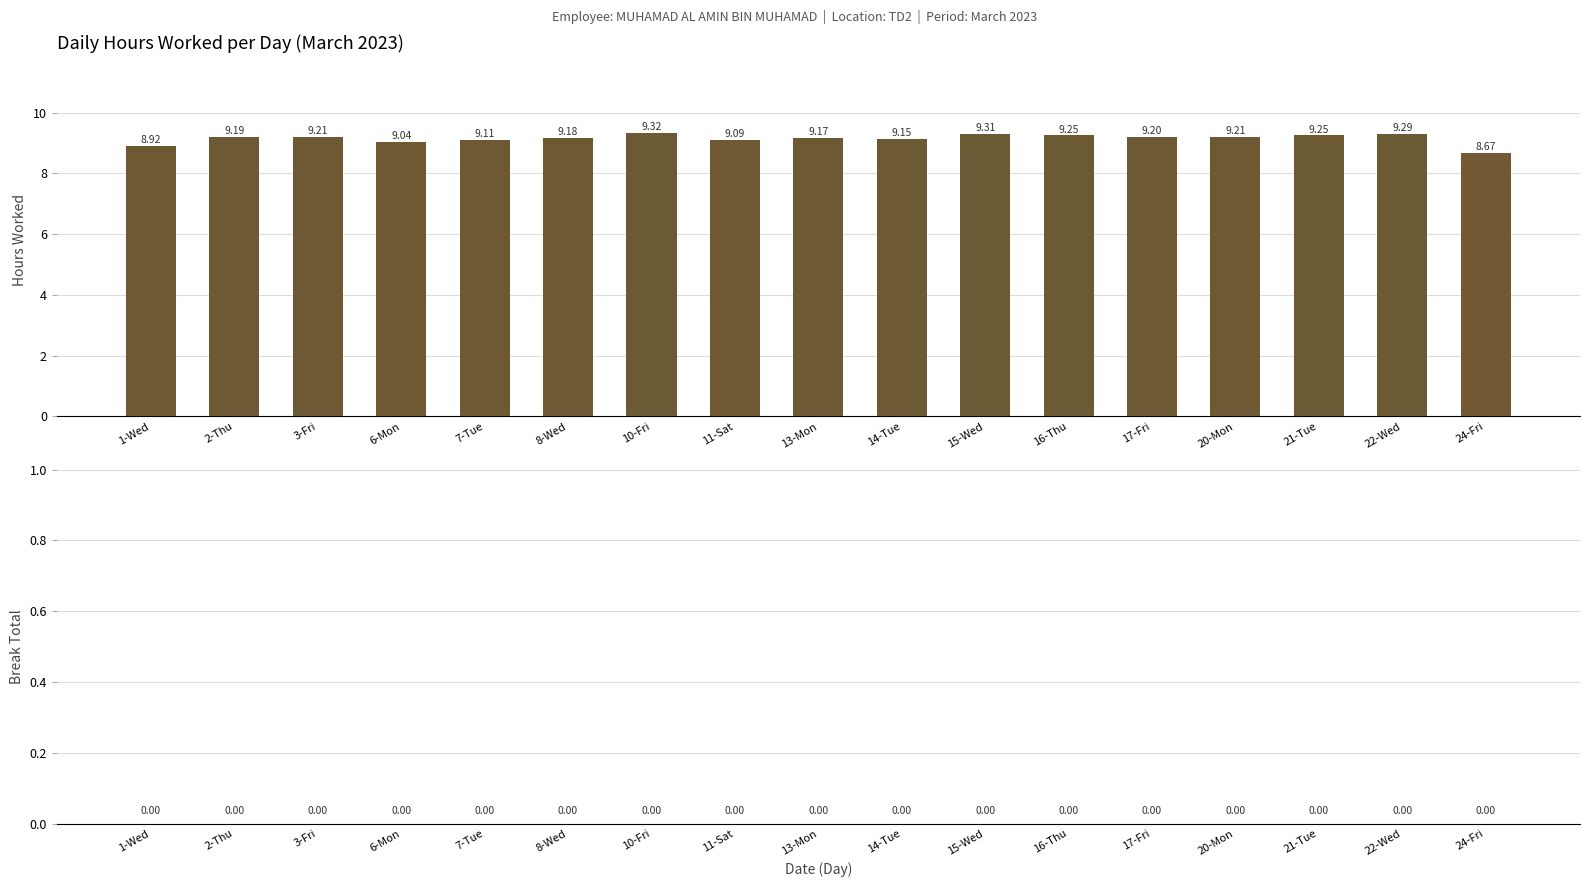

What is the difference between the values at 24-Fri and 21-Tue?

0.6